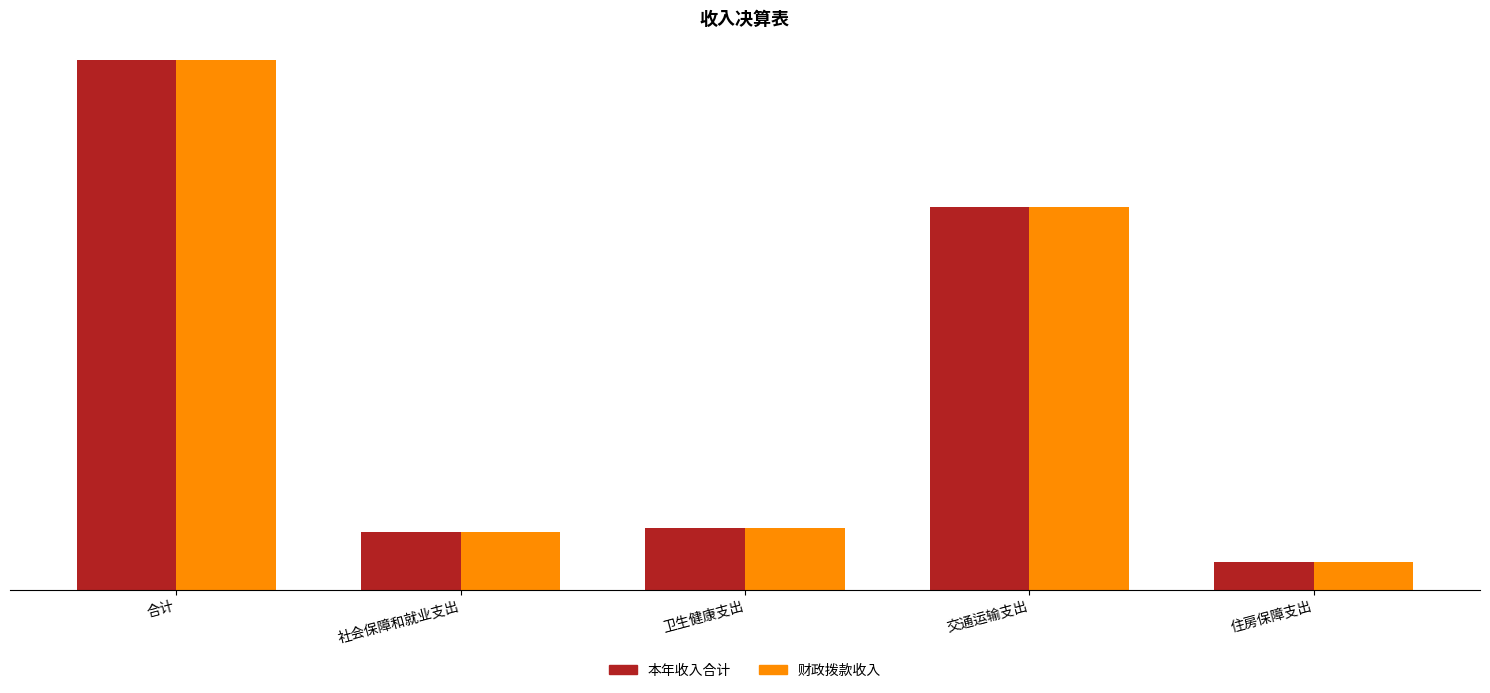

Where does the 本年收入合计 series first go above 25?

合计